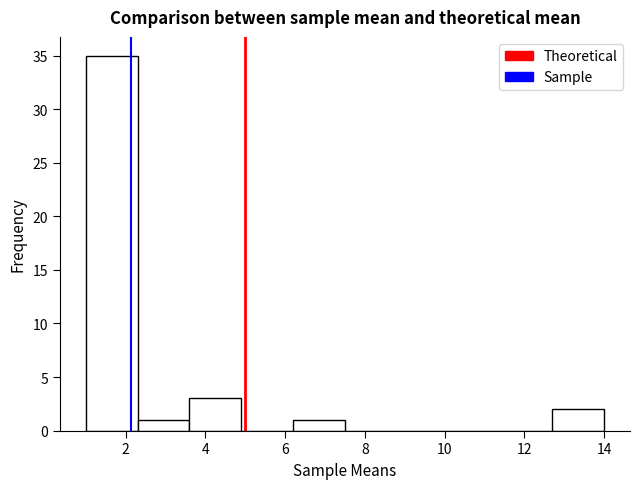

How tall is the bar that spans 12.7 to 14.0 on the x-axis? Neither the bar edges nor the heights are printed on the chart, so give them approximately, as read against the axes.

2